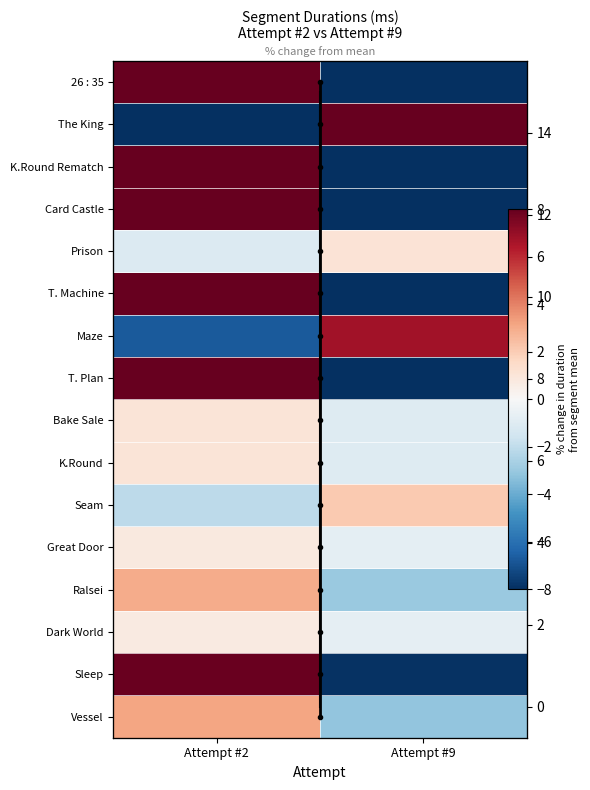

Which category has the highest value across all series?

Attempt #2